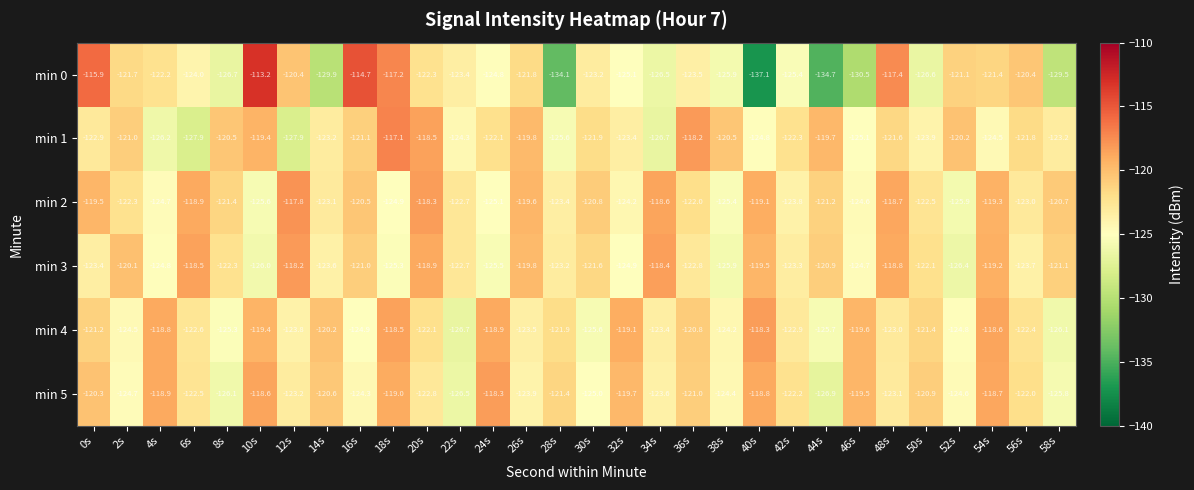

Which label corresponds to the smallest value in the chart?

40s